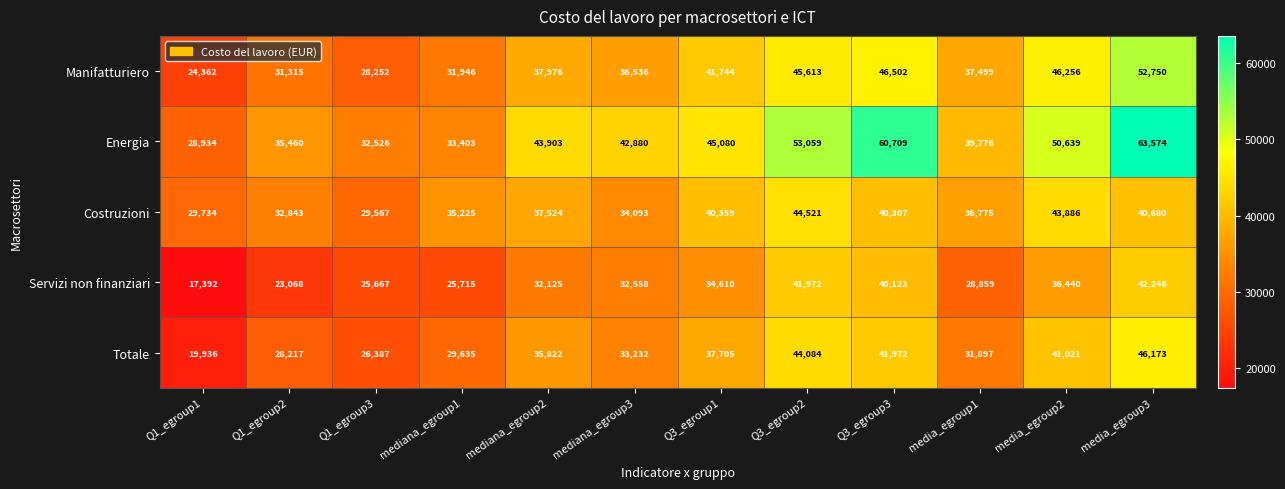

At how many categories does at least one series exceed 18814?

12